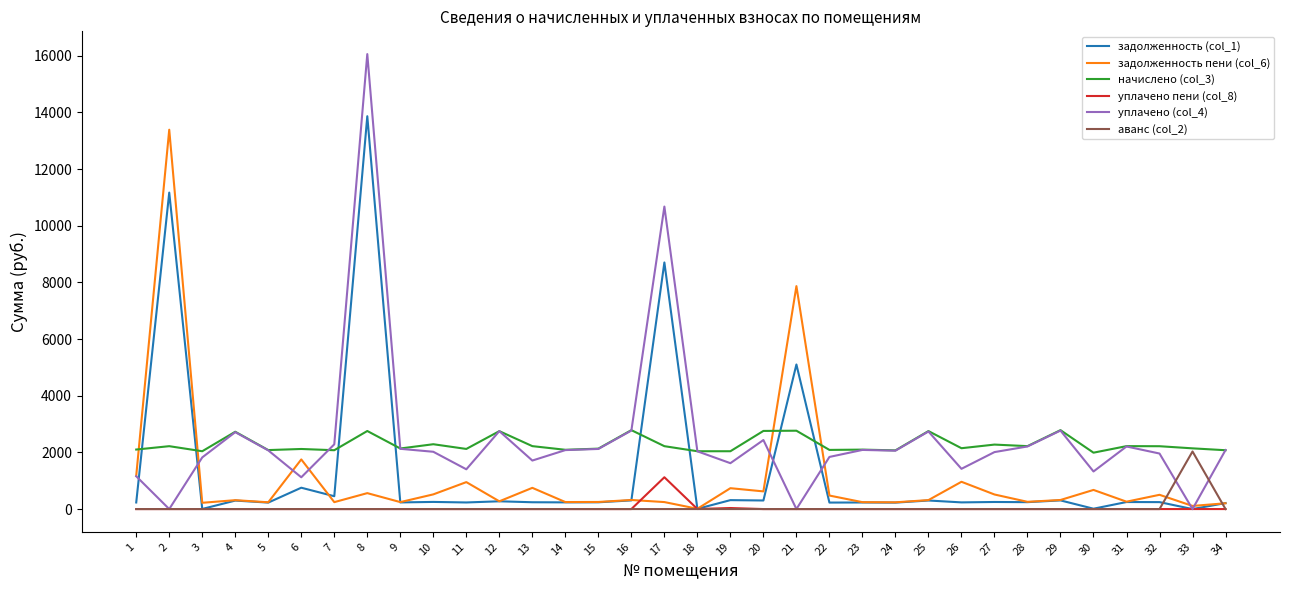

What are all the series names shown in the legend?

задолженность (col_1), задолженность пени (col_6), начислено (col_3), уплачено пени (col_8), уплачено (col_4), аванс (col_2)